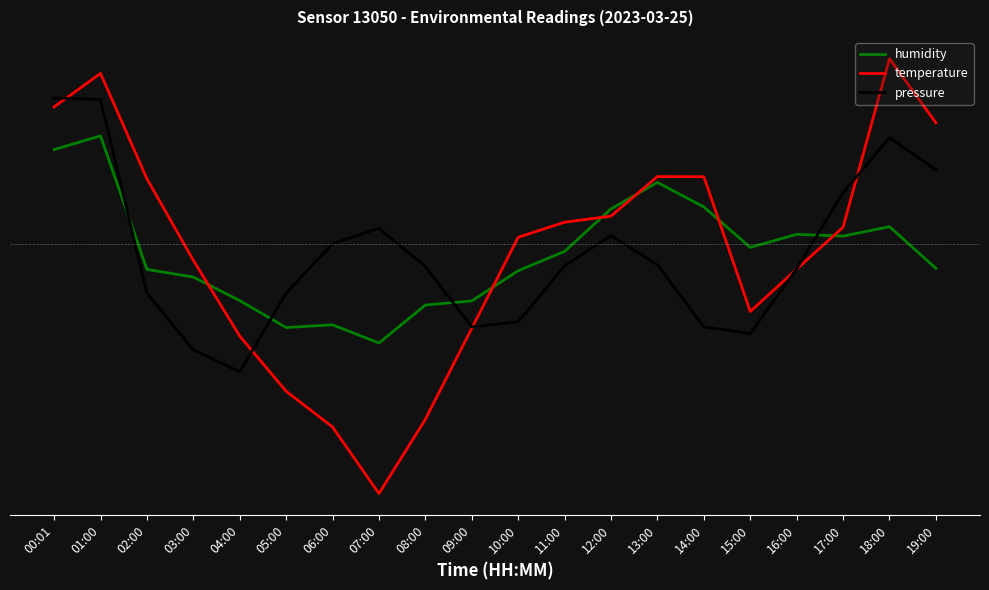

At which category does humidity reach its first local valley?

05:00